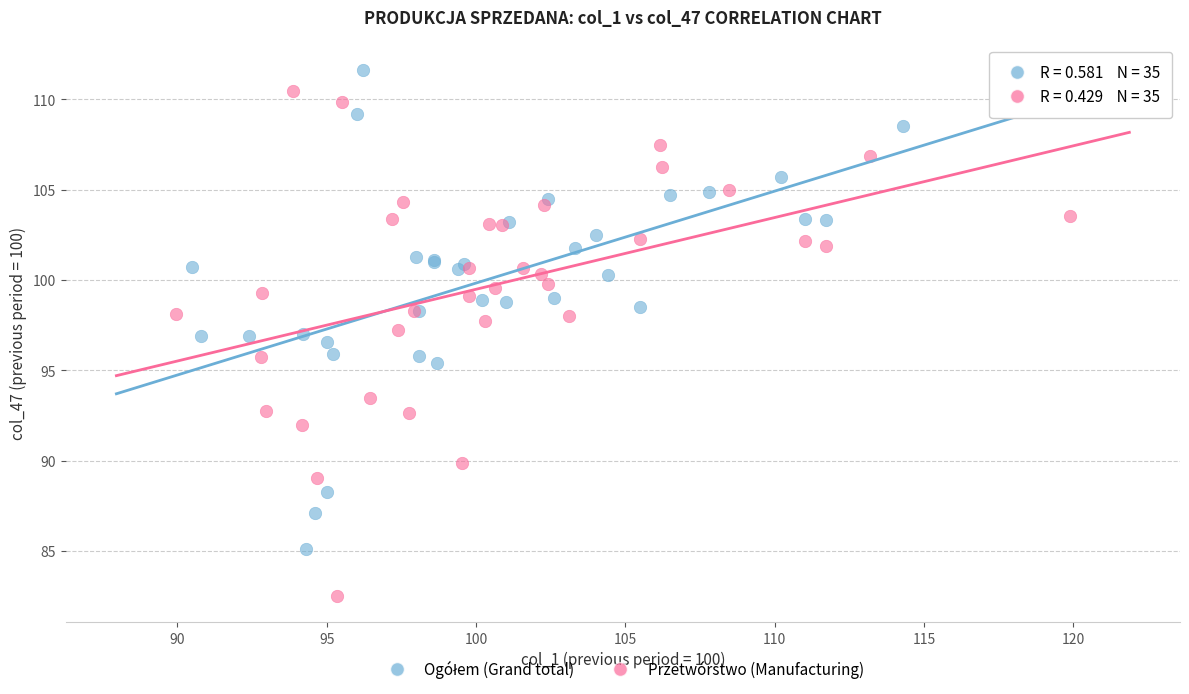

Which series contains the lowest Y value?

Przetwórstwo (Manufacturing)